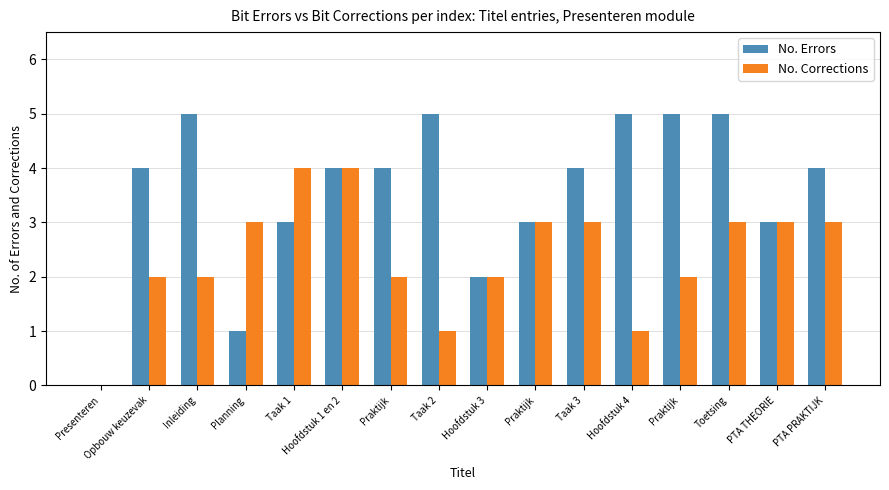

How many categories are shown in the chart?

16